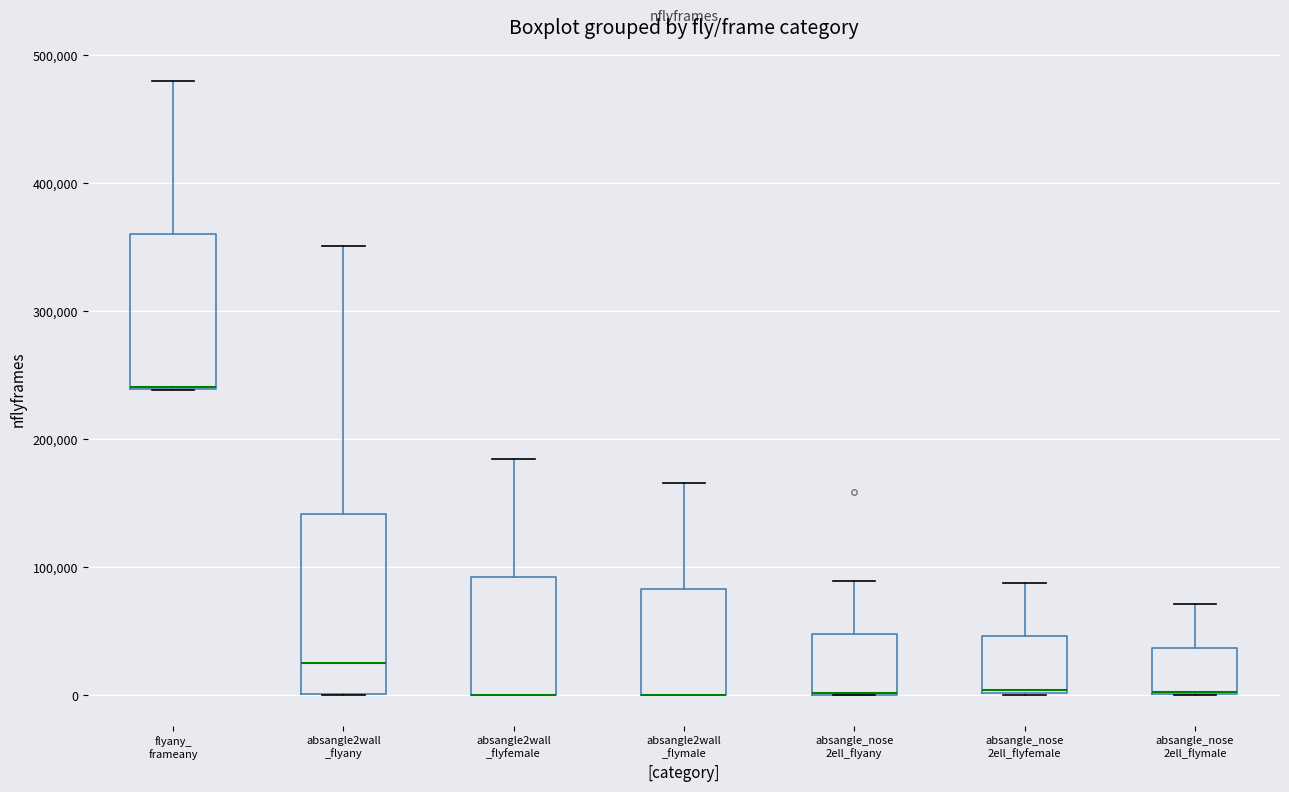

Reading left to right, read every box against the y-axis: the position of its median line, the range the box covers, and the ends of its whiskers. The values are not printed on the chart, so give them approximately, as read against the axis.

flyany_ frameany: median 240000 (drawn on the box's lower edge), box 240000 to 360000, whiskers 240000 to 480000
absangle2wall _flyany: median 30000, box 0 to 140000, whiskers 0 to 350000
absangle2wall _flyfemale: median 0 (drawn on the box's lower edge), box 0 to 90000, whiskers 0 to 180000
absangle2wall _flymale: median 0 (drawn on the box's lower edge), box 0 to 80000, whiskers 0 to 170000
absangle_nose 2ell_flyany: median 0 (drawn on the box's lower edge), box 0 to 50000, whiskers 0 to 90000
absangle_nose 2ell_flyfemale: median 0 (drawn on the box's lower edge), box 0 to 50000, whiskers 0 to 90000
absangle_nose 2ell_flymale: median 0 (drawn on the box's lower edge), box 0 to 40000, whiskers 0 to 70000